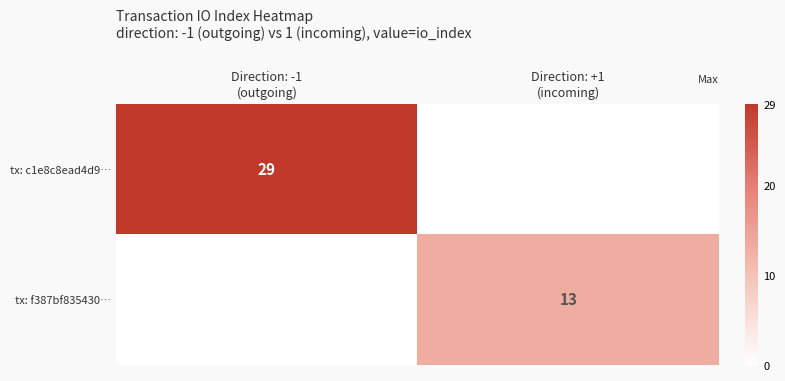

Which series has the largest total across all categories?

tx: c1e8c8ead4d9…